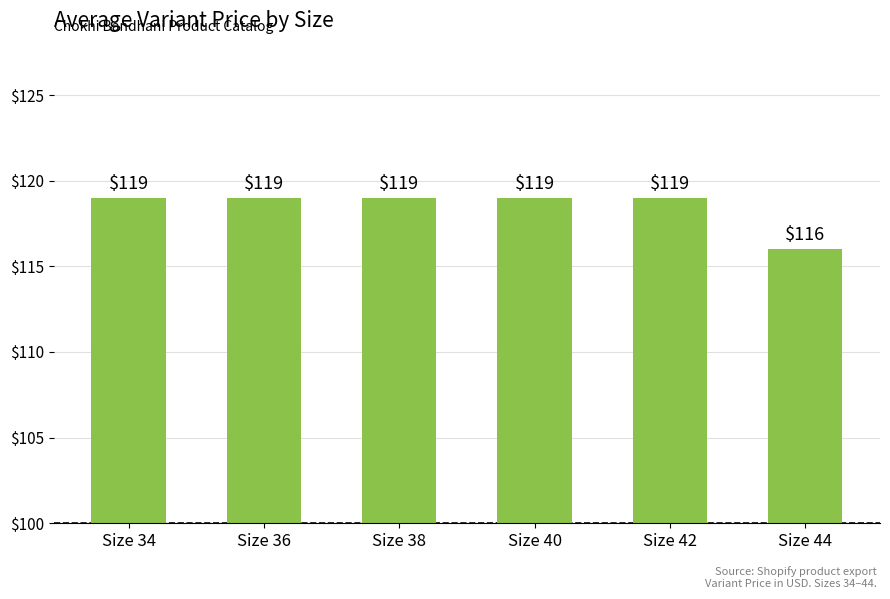

What is the difference between the maximum and minimum values?

3